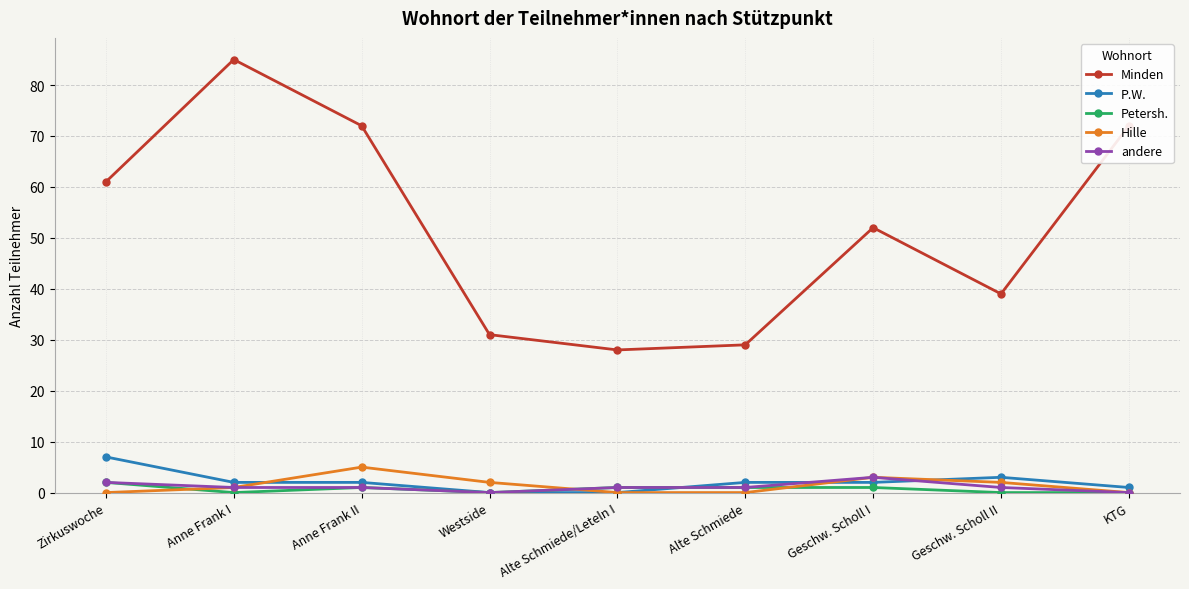

What are all the series names shown in the legend?

Minden, P.W., Petersh., Hille, andere